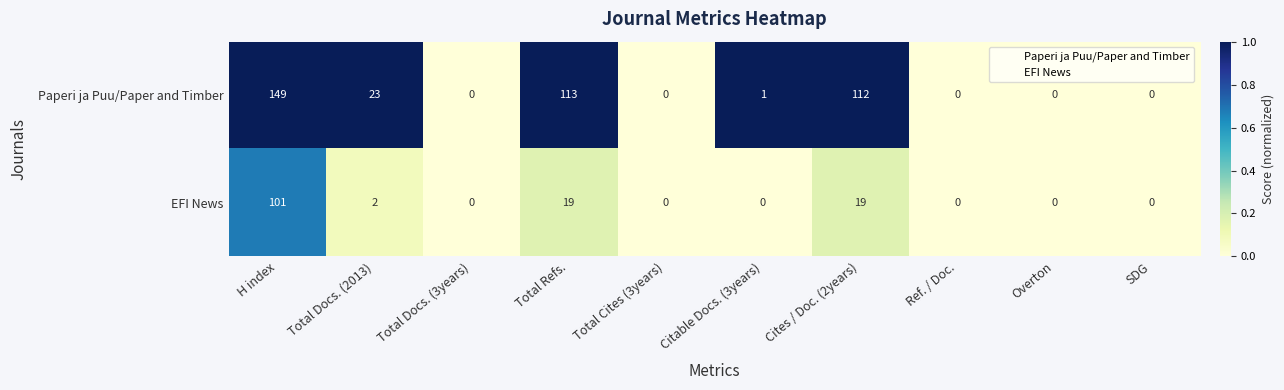

Reading left to right, extract all data points from this chart.

Paperi ja Puu/Paper and Timber: H index=149	Total Docs. (2013)=23	Total Docs. (3years)=0	Total Refs.=113	Total Cites (3years)=0	Citable Docs. (3years)=1	Cites / Doc. (2years)=112	Ref. / Doc.=0	Overton=0	SDG=0
EFI News: H index=101	Total Docs. (2013)=2	Total Docs. (3years)=0	Total Refs.=19	Total Cites (3years)=0	Citable Docs. (3years)=0	Cites / Doc. (2years)=19	Ref. / Doc.=0	Overton=0	SDG=0